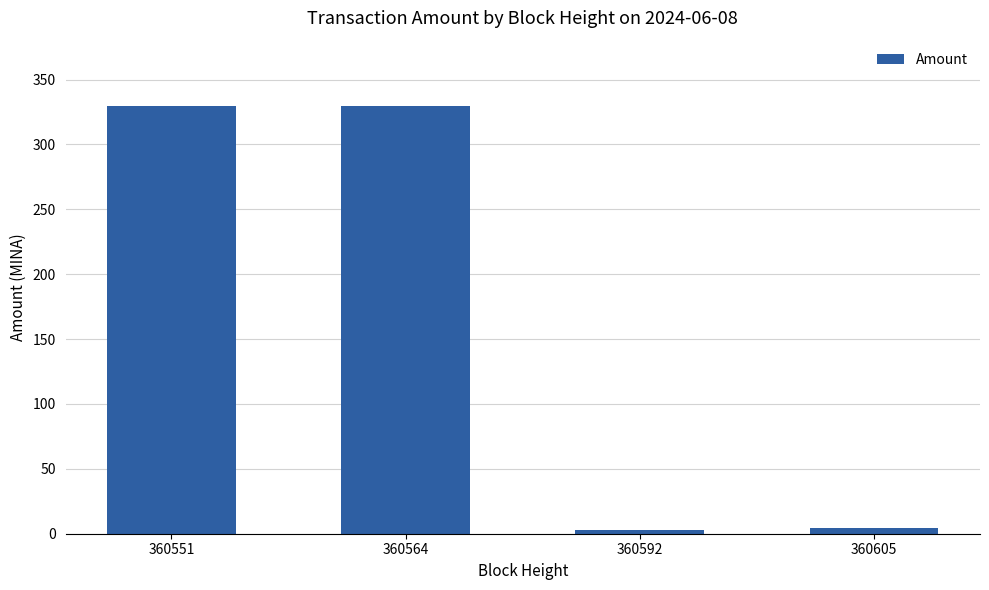

Does the chart contain stacked bars?

No